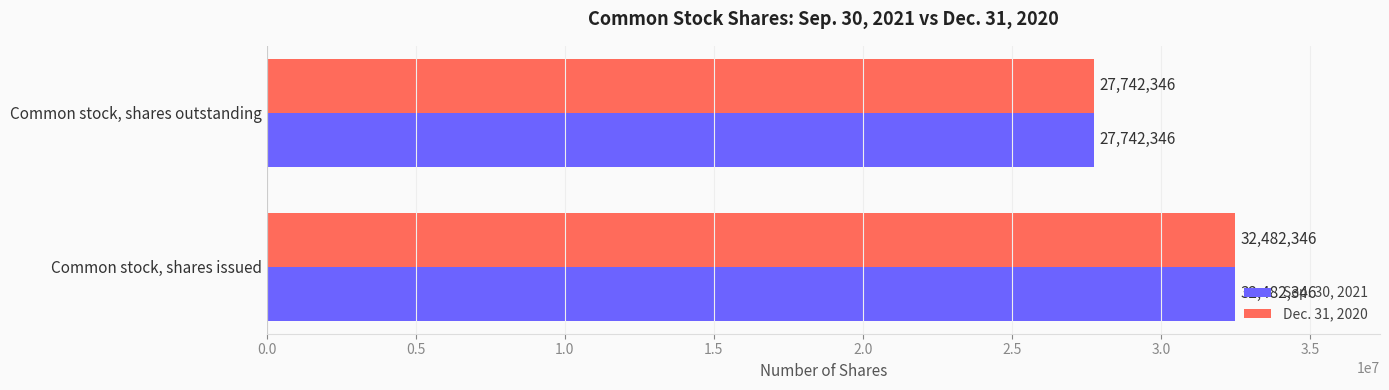

At which category does the chart reach its minimum across all series?

Common stock, shares outstanding